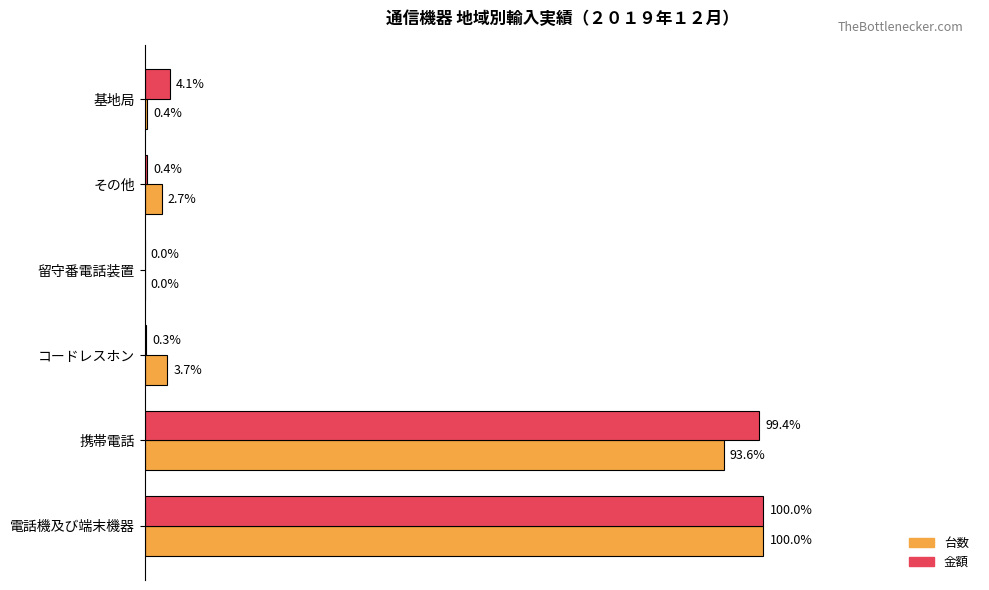

What are all the series names shown in the legend?

台数, 金額